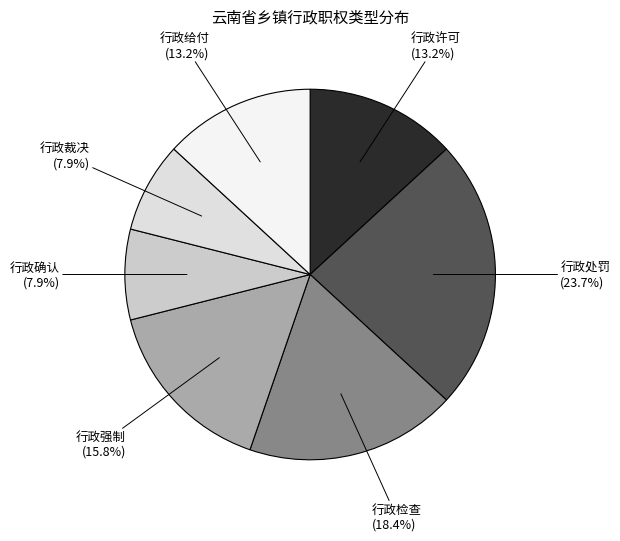

Which slice is the largest?

行政处罚